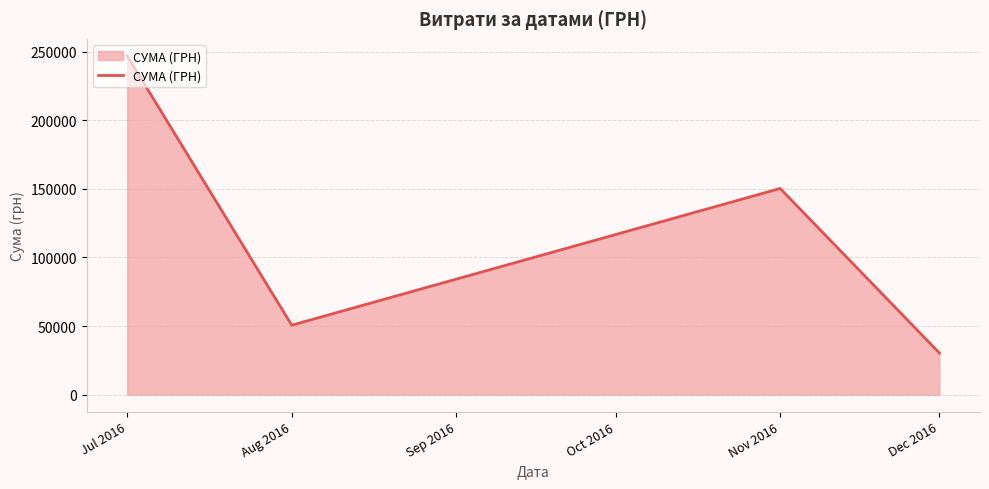

What is the difference between the second highest and minimum values?

119875.7